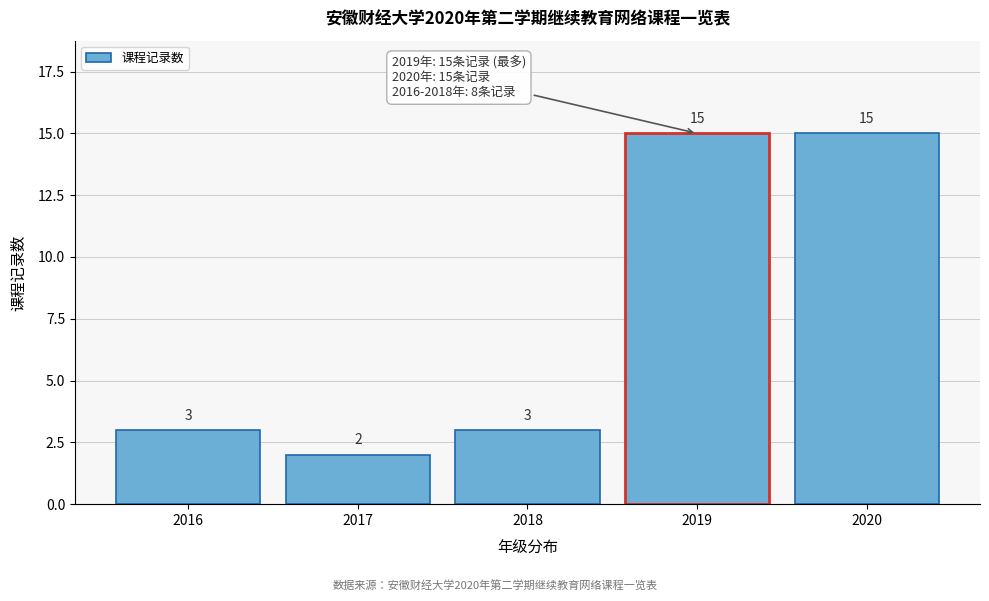

Reading left to right, what are all the values shown in this chart?

3	2	3	15	15